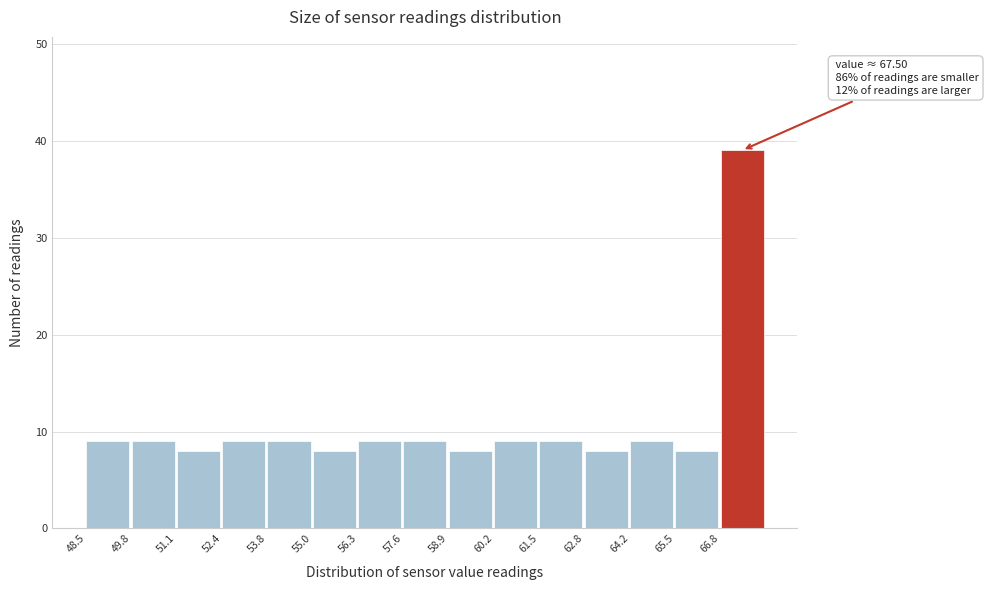

Which range on the x-axis has the tallest bar?

66.75 to 68.05